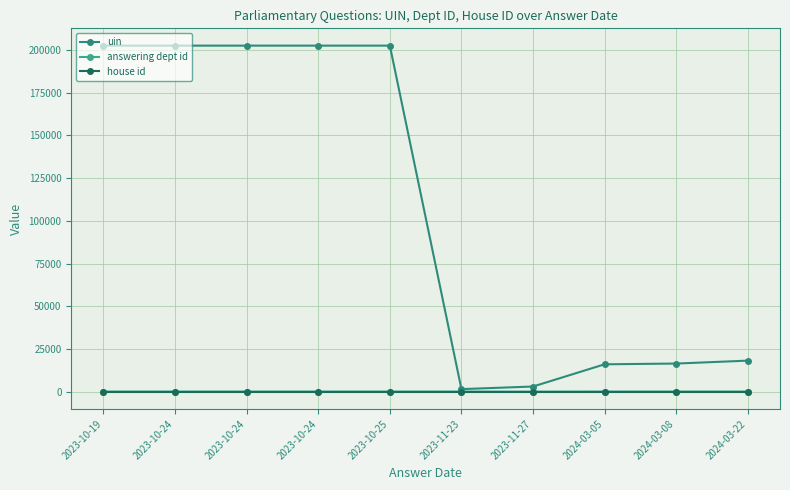

How many values in the answering dept id series are below 60?

1